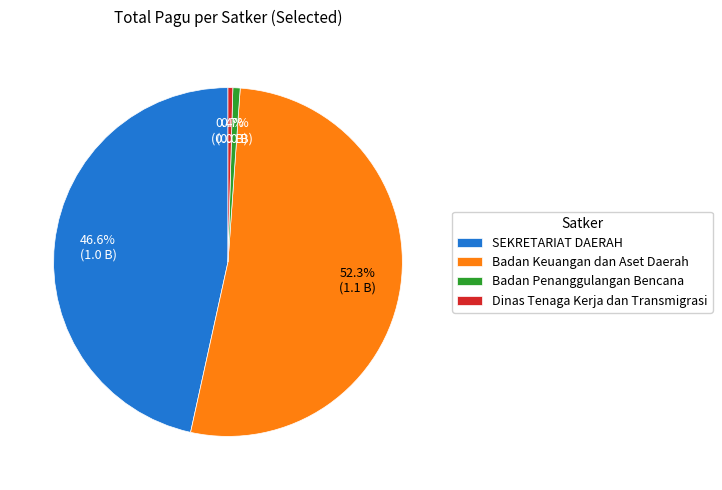

To the nearest percent, what is the average slice percentage?

25%